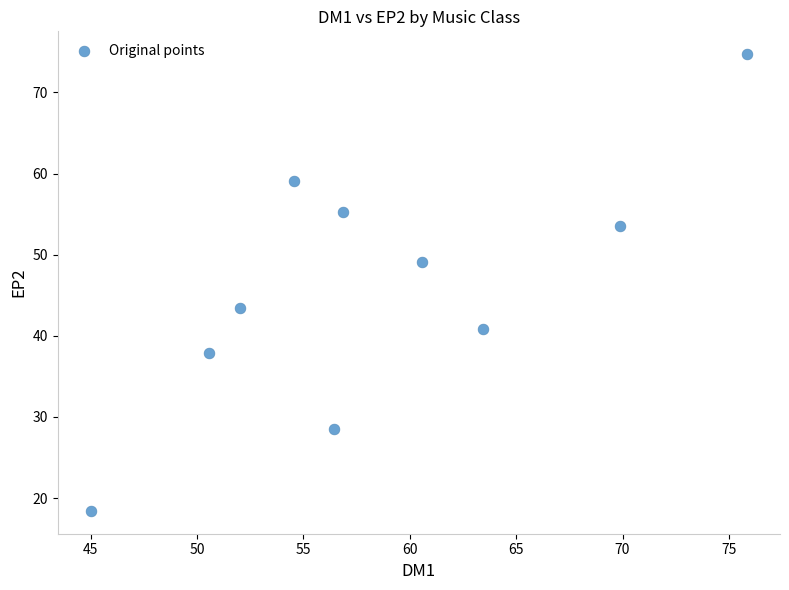

What is the range of Y values (max minus min)?

56.3